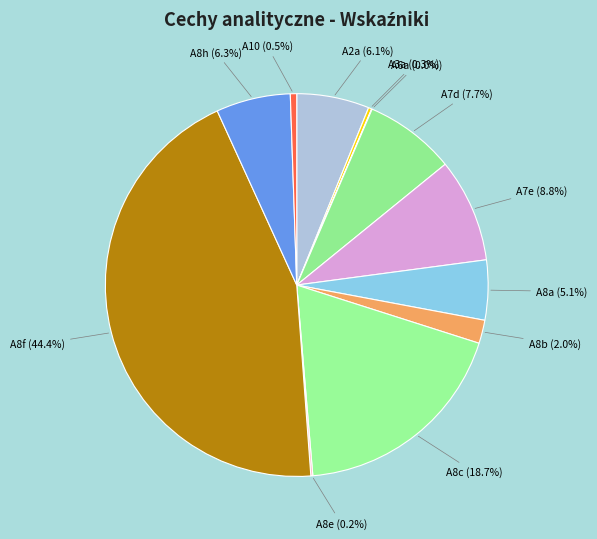

Combined, what portion of the pie is A10 (0.5%) and A7e (8.8%)?

9.3%